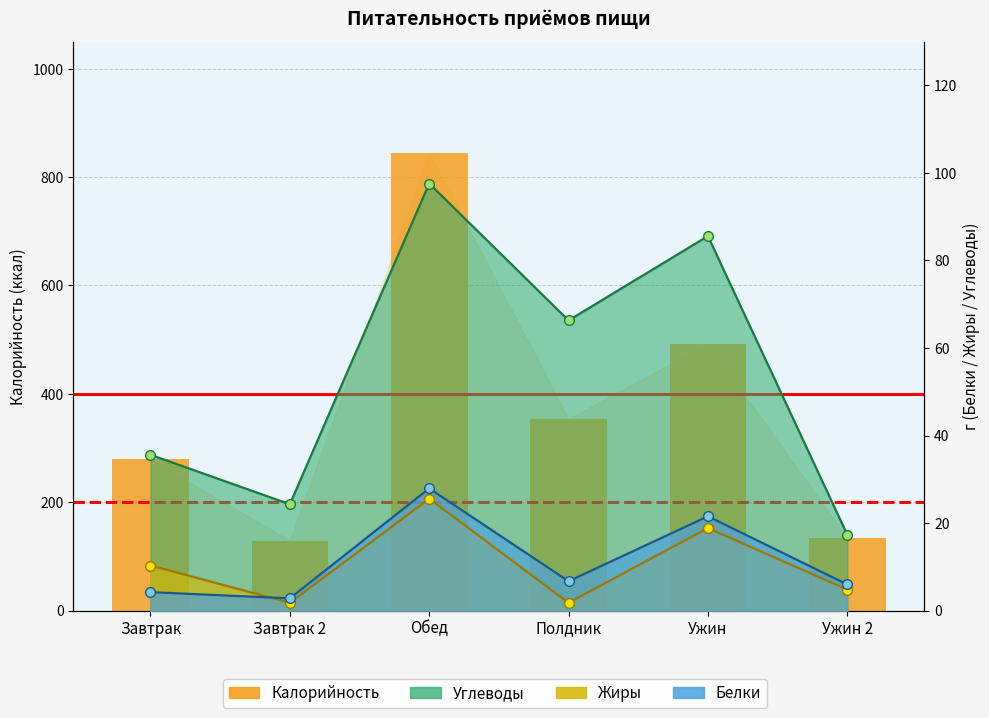

True or false: the data shows 139.9 at Полдник.

False